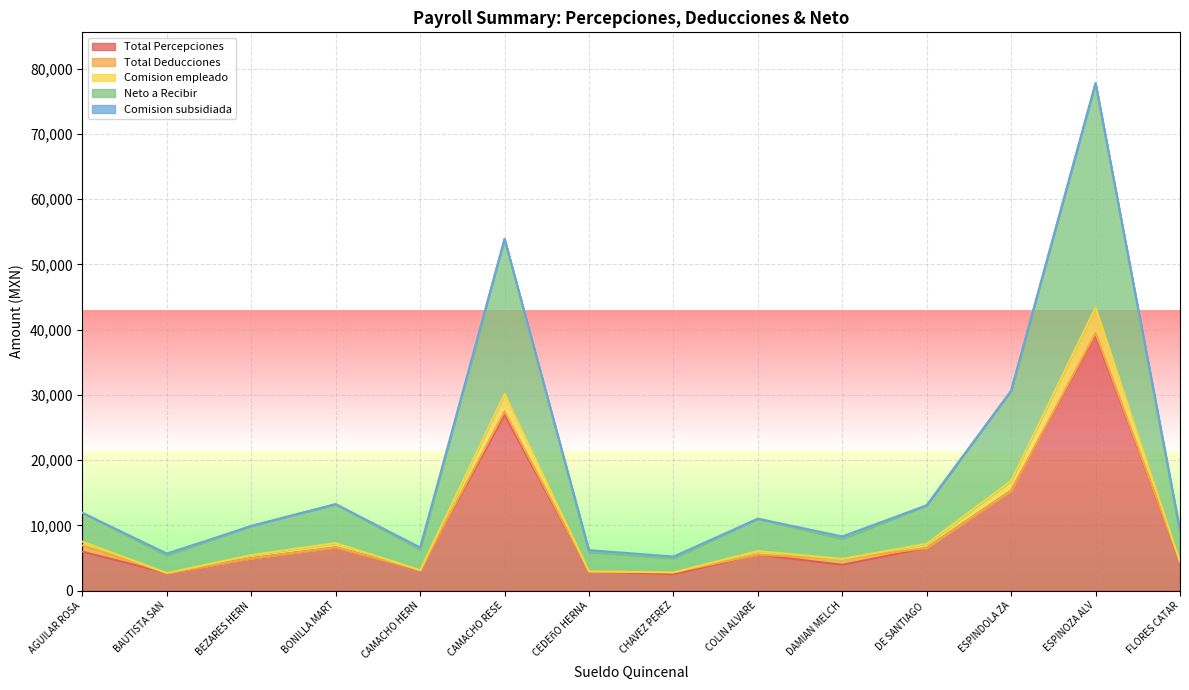

What is the highest value of the Total Percepciones series?

39146.4